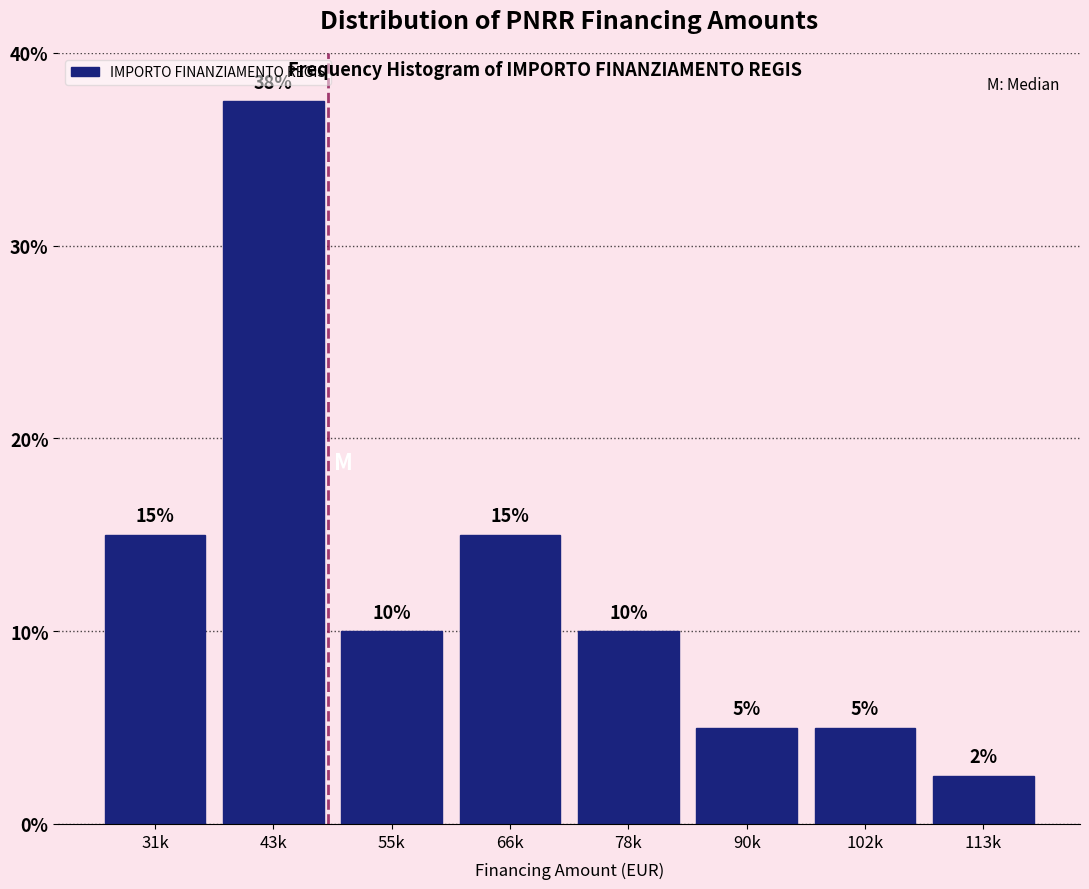

Read the value at 78k.

10.0